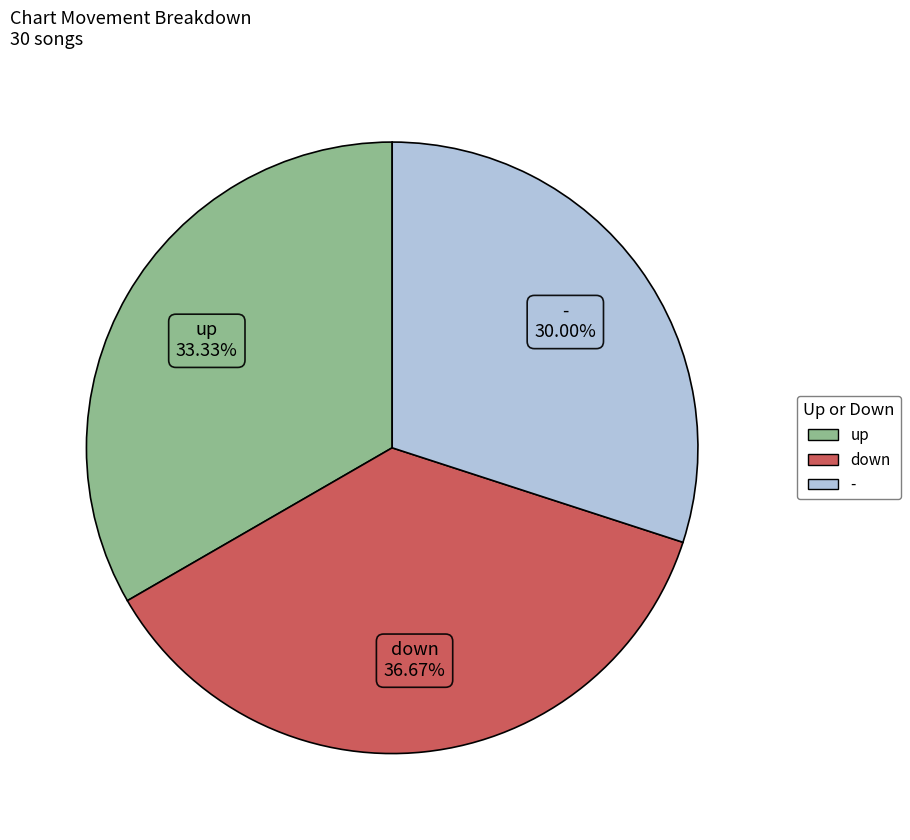

To the nearest percent, what percentage of the pie is up?

33%